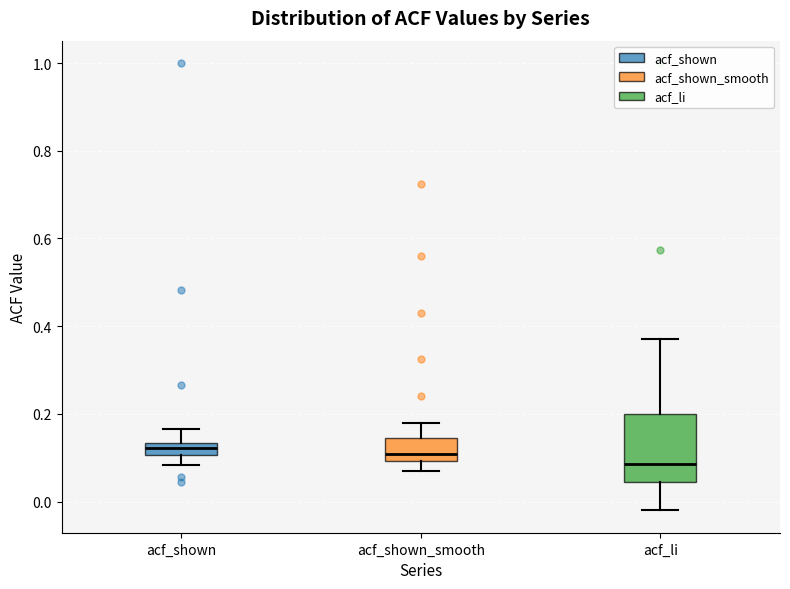

Where is the upper edge of the box for acf_shown on the y-axis? The values are not printed on the chart, so give them approximately, as read against the axis.

0.14